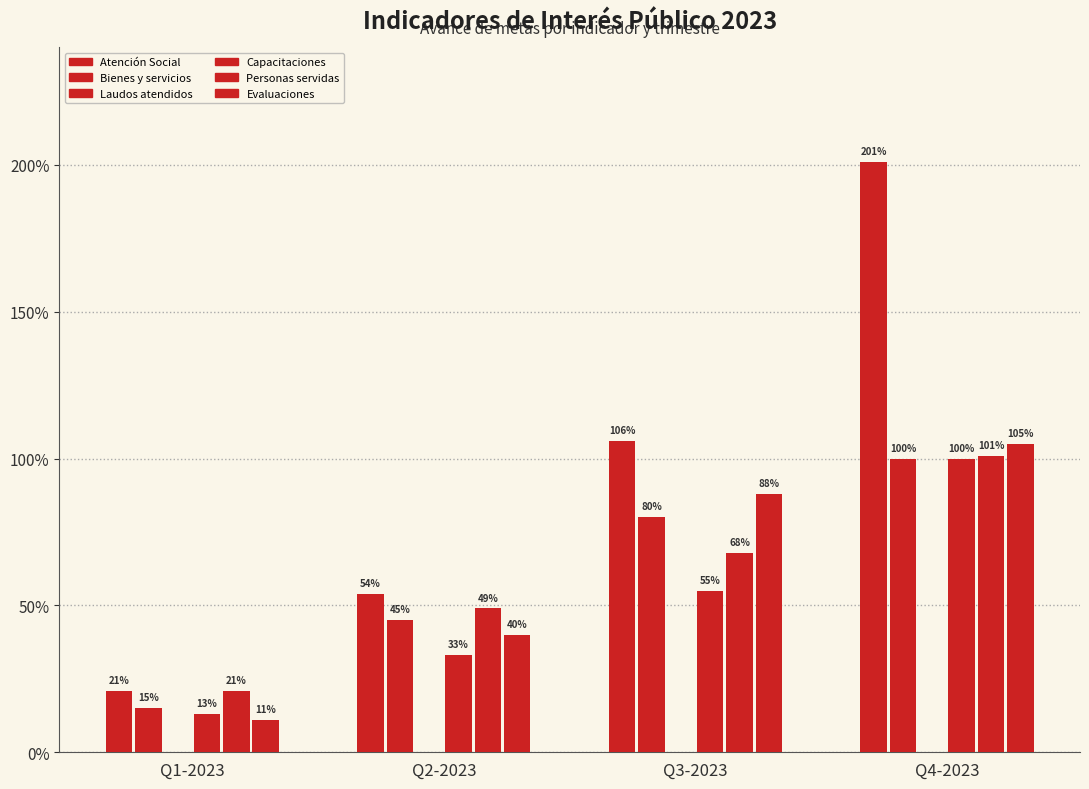

List the labels in order of Atención Social value, largest first.

Q4-2023, Q3-2023, Q2-2023, Q1-2023